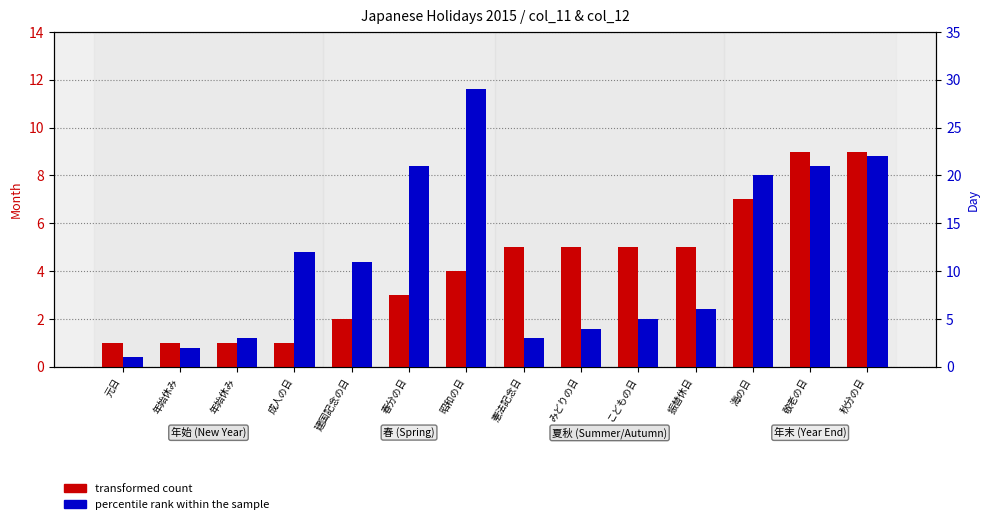

At which label does transformed count reach its minimum?

元日